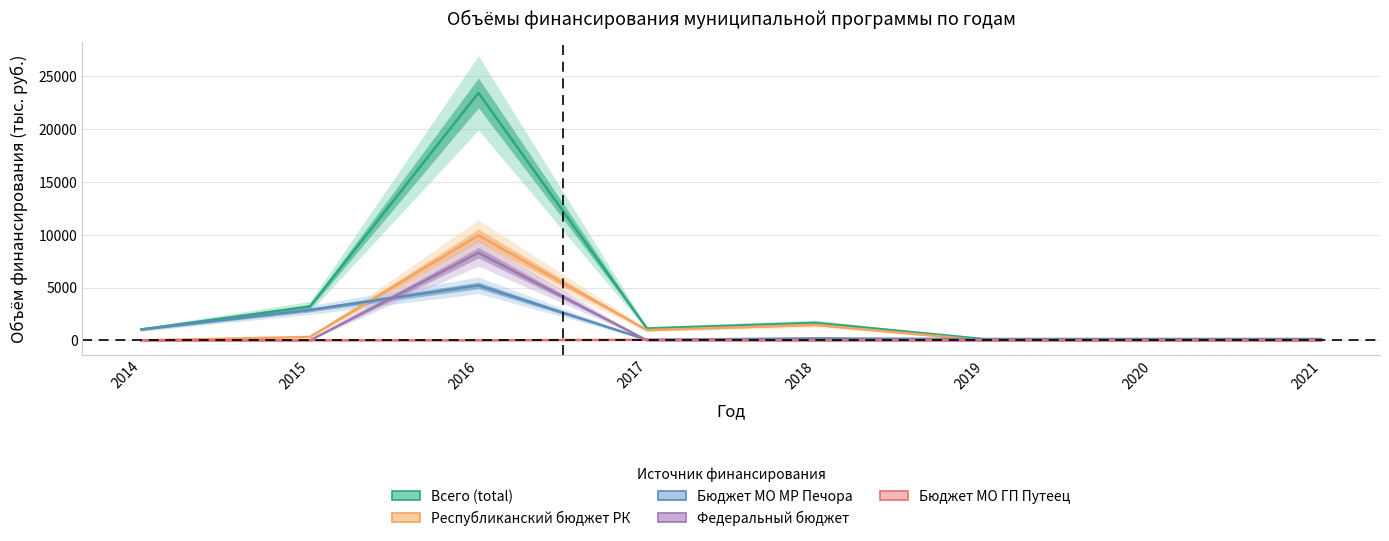

What is the value of the Всего (total) point at the 3rd from the left?

23436.3